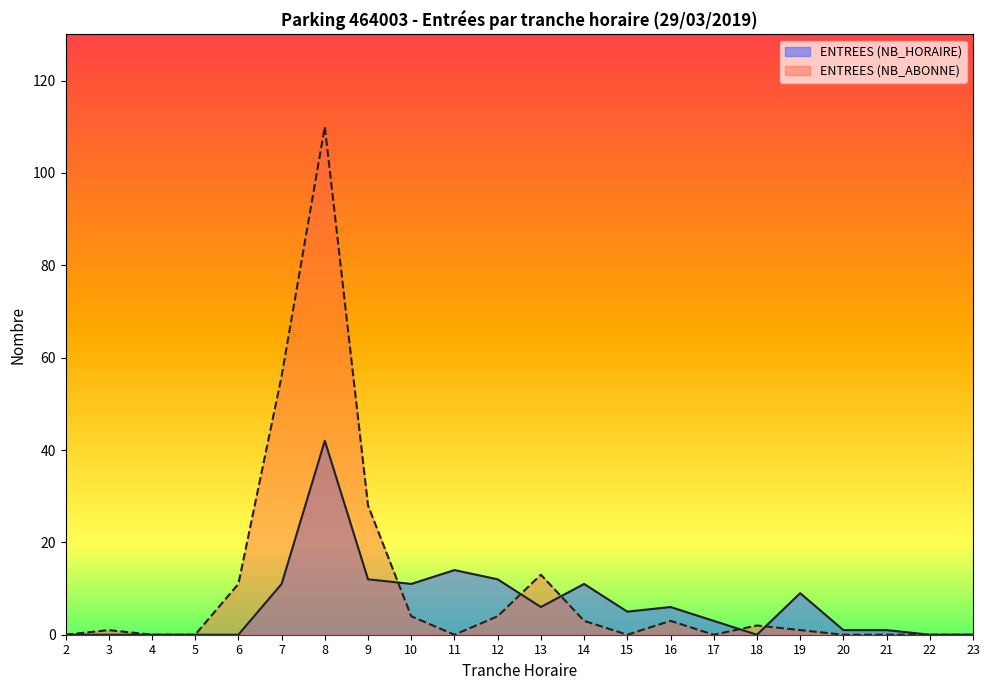

What is the value of the ENTREES (NB_ABONNE) point at the 8th from the left?

28